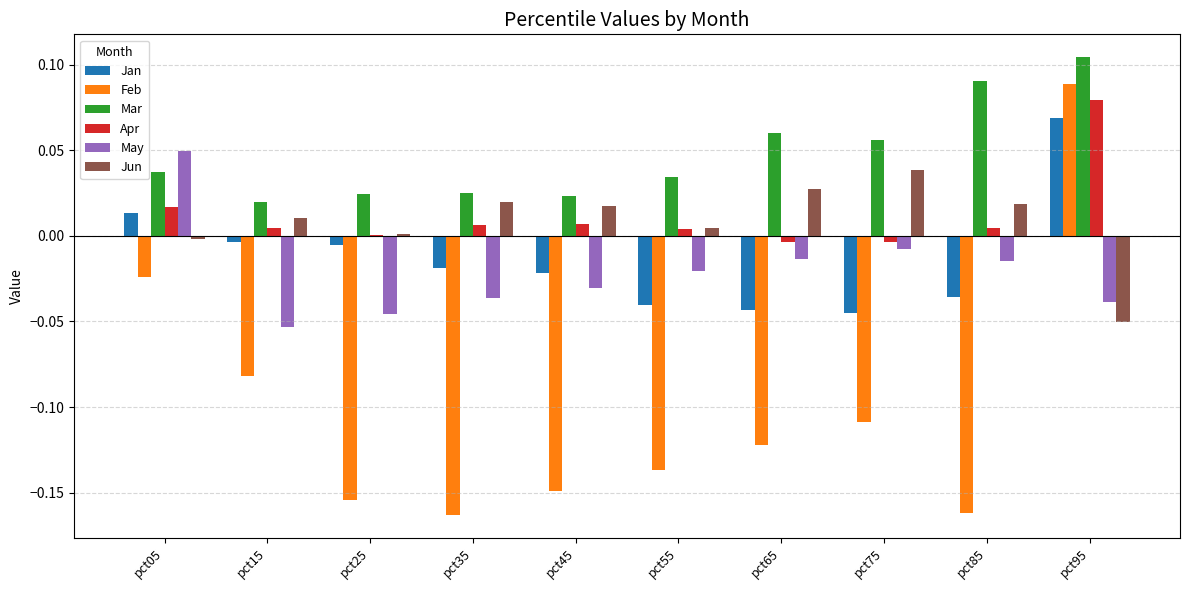

Which series changed the most between pct55 and pct95?

Feb